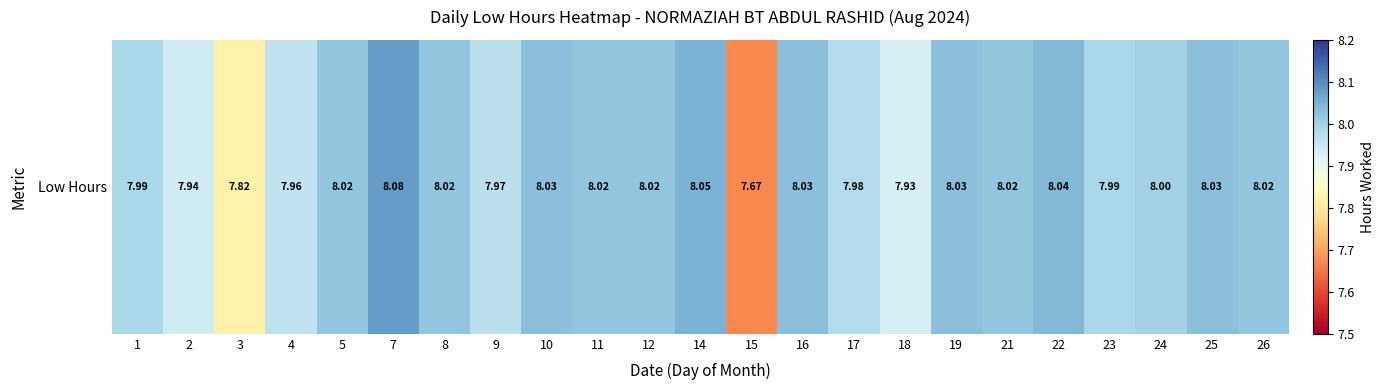

Count the number of values greater than 8.

13